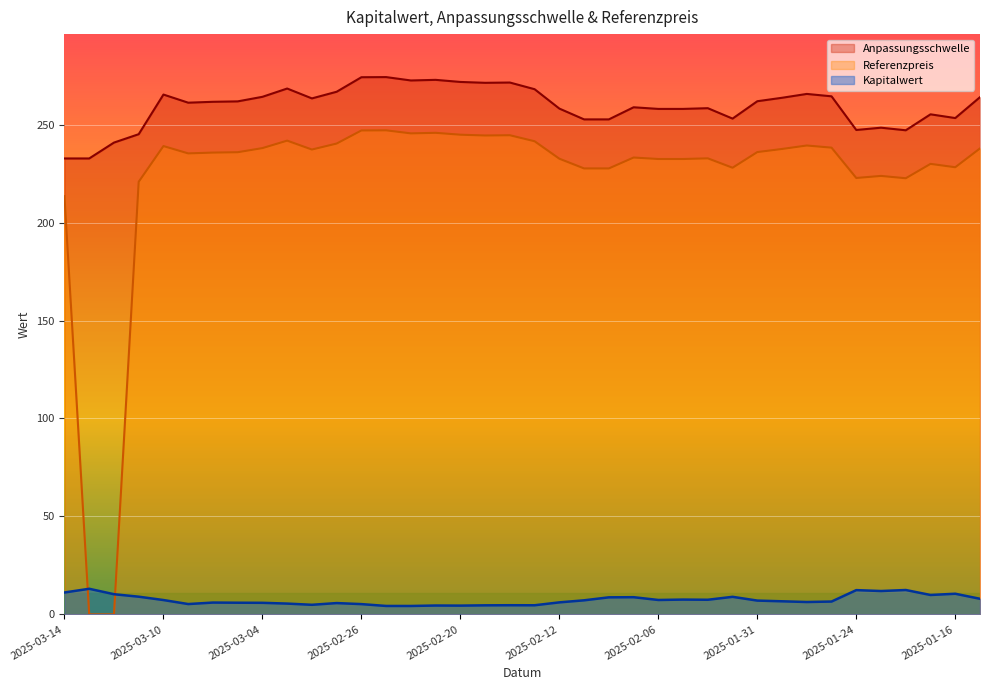

How many series are shown in this chart?

3